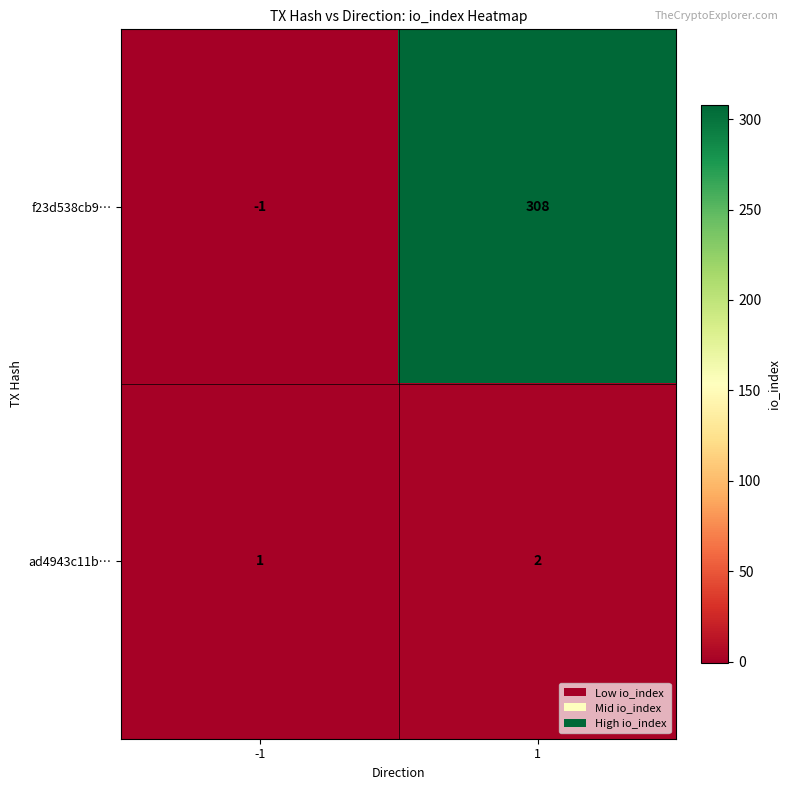

Which series has the largest range (max minus min)?

f23d538cb9…